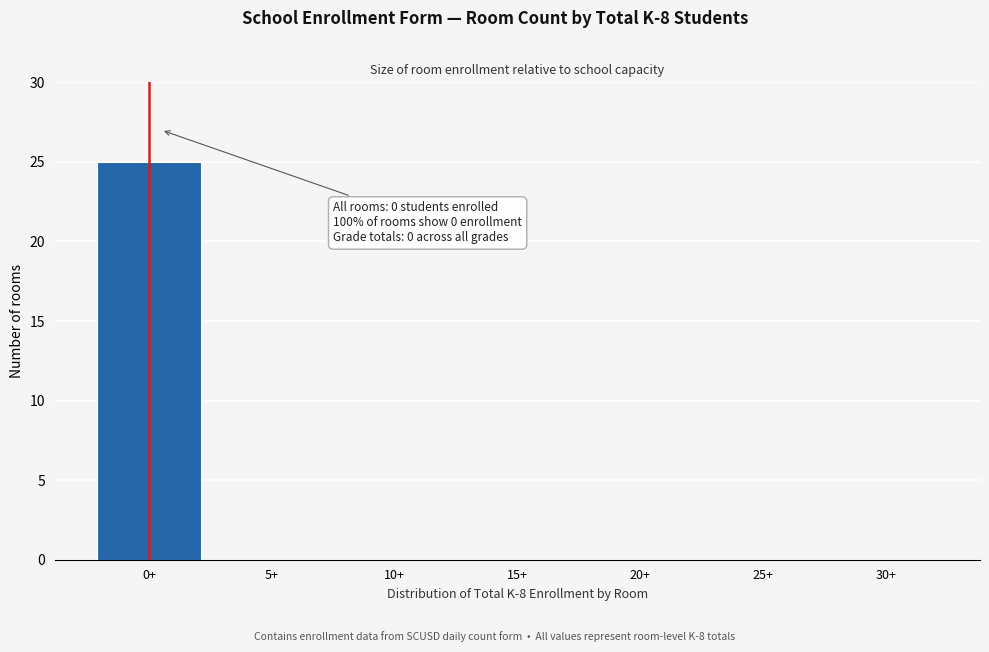

Reading left to right, transcribe all the data shown in this chart.

0+=25	5+=0	10+=0	15+=0	20+=0	25+=0	30+=0